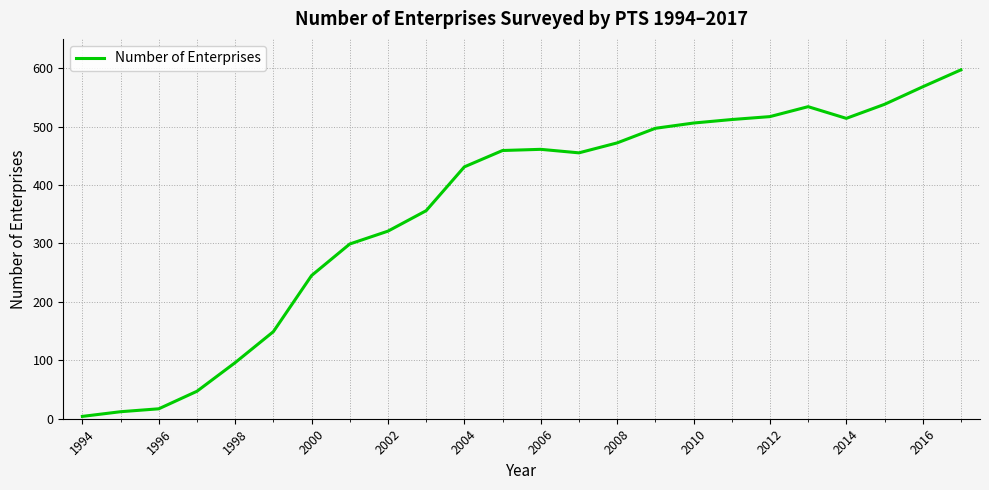

What is the maximum value shown in the chart?

597